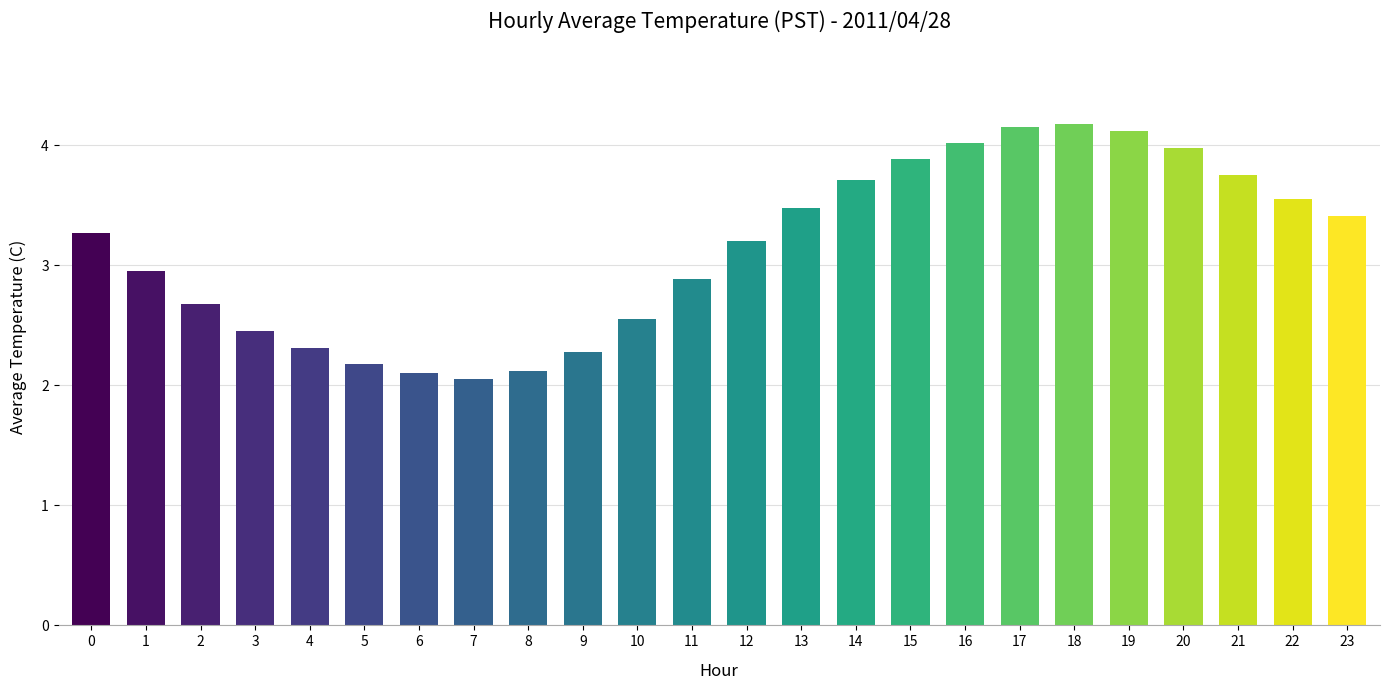

The chart shows a value of 4.0 at 16. True or false?

True